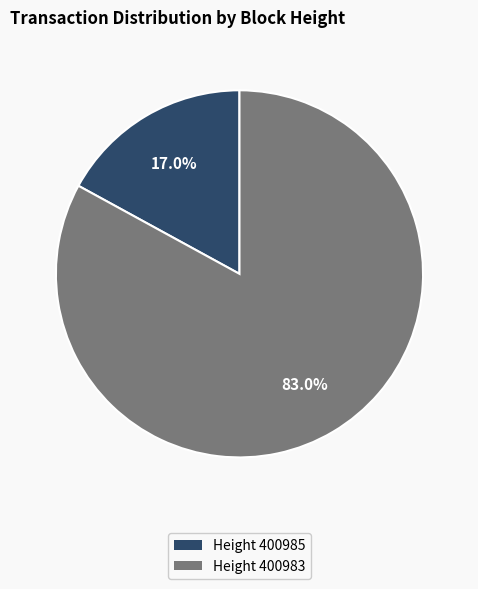

Does any single category account for the majority?

Yes